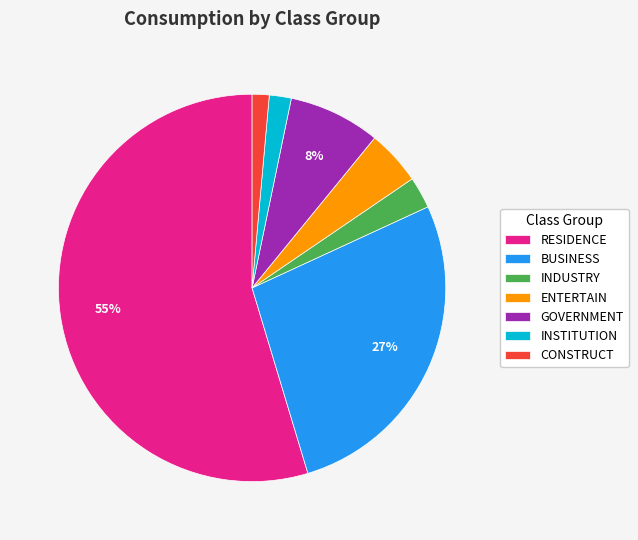

What is the largest slice in the pie chart?

RESIDENCE